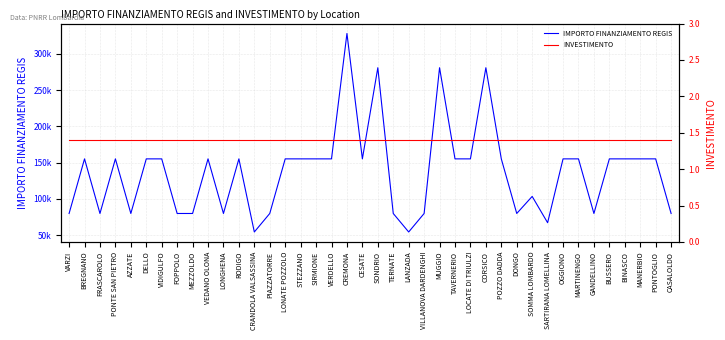

What are all the series names shown in the legend?

IMPORTO FINANZIAMENTO REGIS, INVESTIMENTO